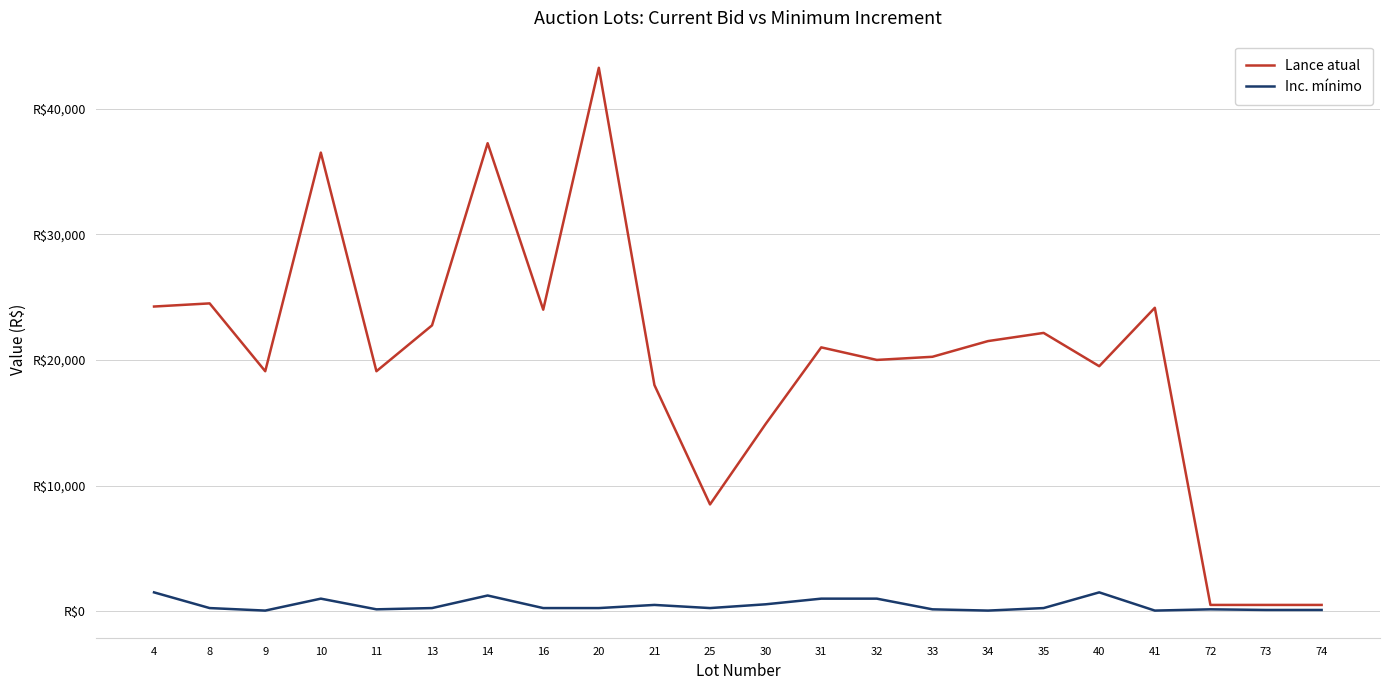

Rank the categories by Lance atual value from highest to lowest.

20, 14, 10, 8, 4, 41, 16, 13, 35, 34, 31, 33, 32, 40, 9, 11, 21, 30, 25, 72, 73, 74